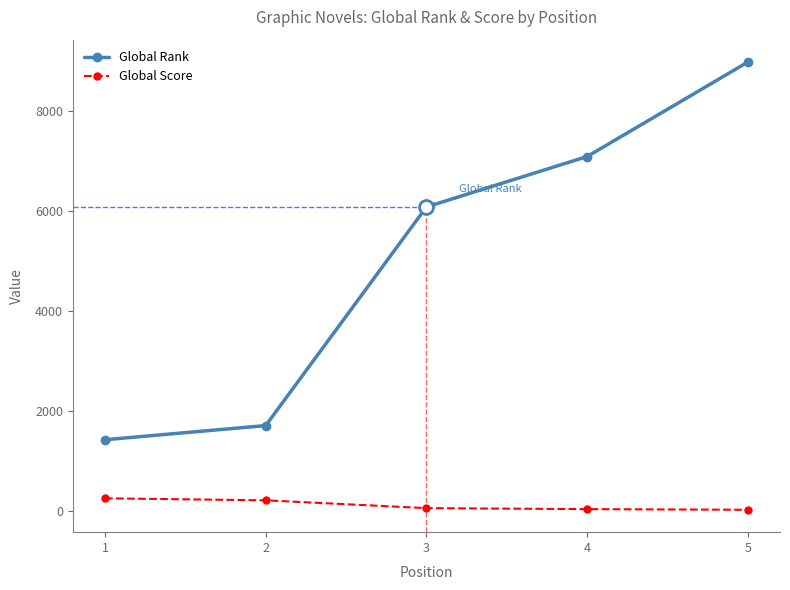

Which series has the largest total across all categories?

Global Rank